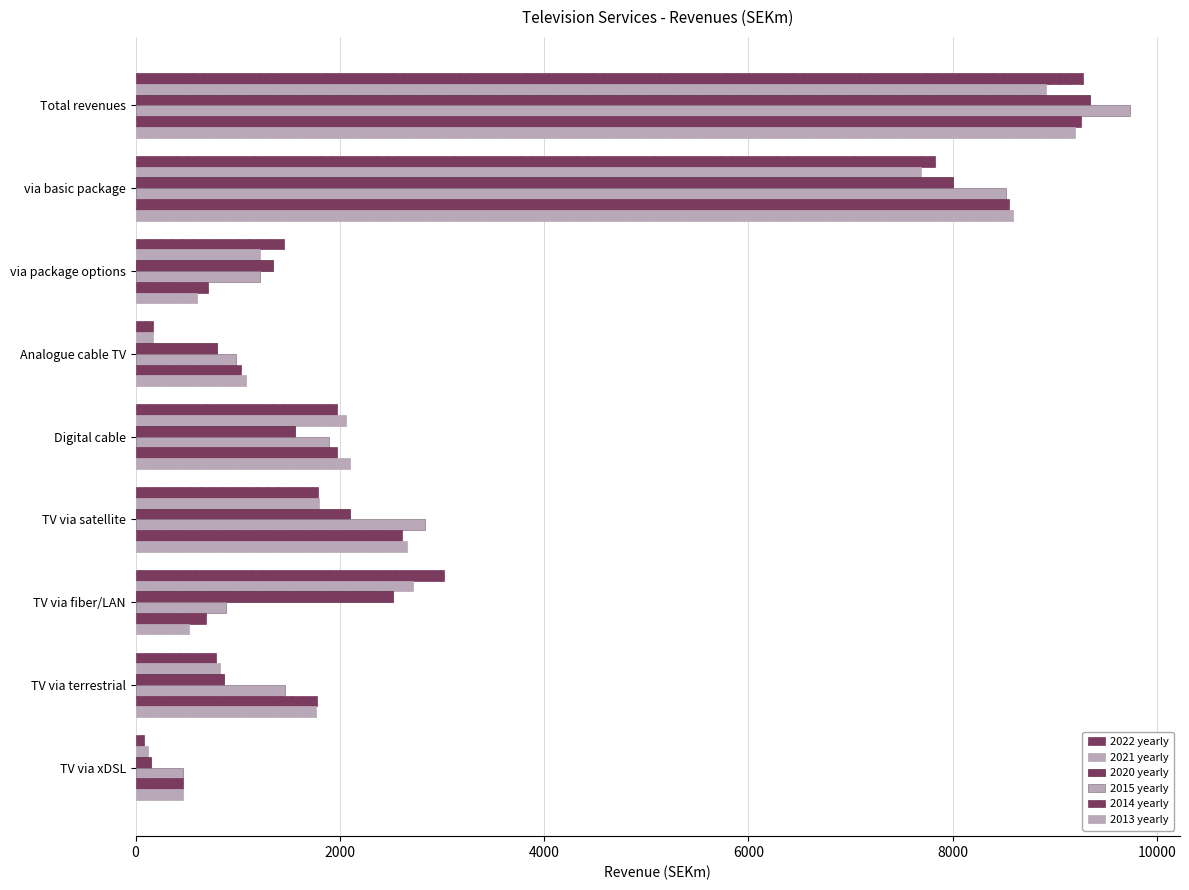

What is the average value of the 2021 yearly series?

2835.1